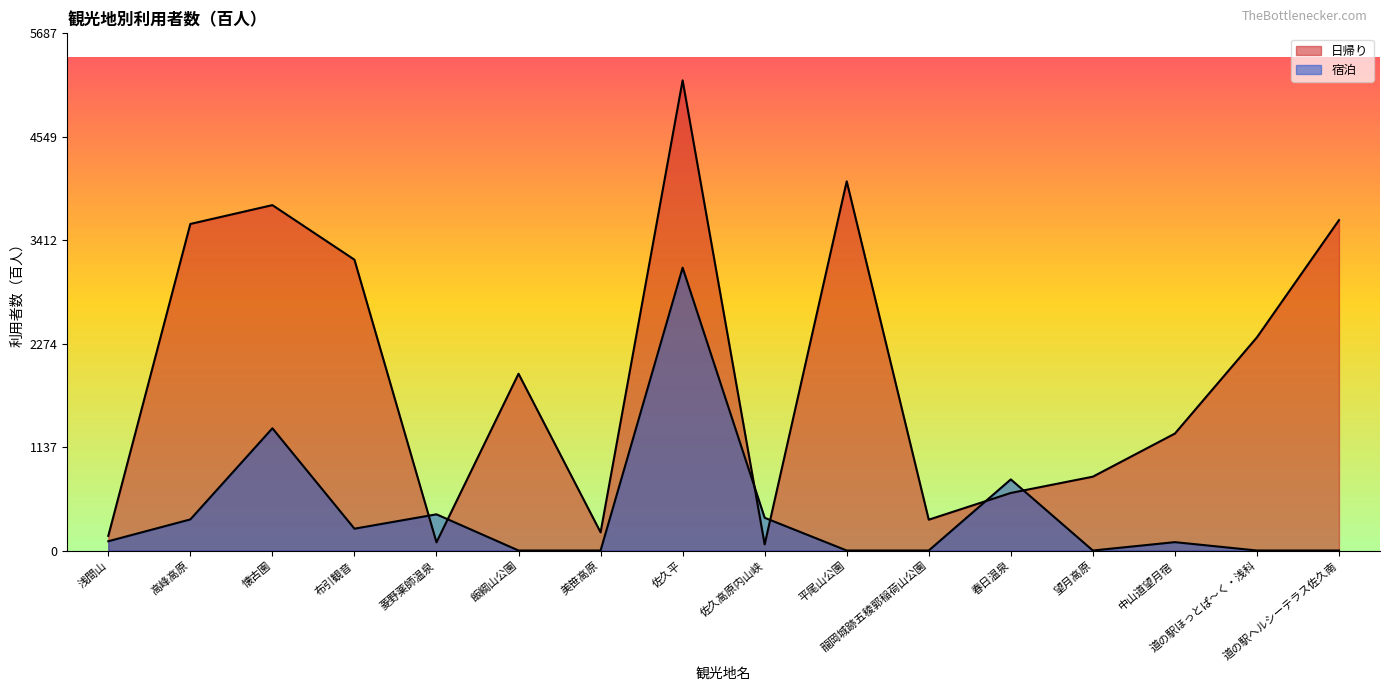

What position from the left is 佐久平?

8